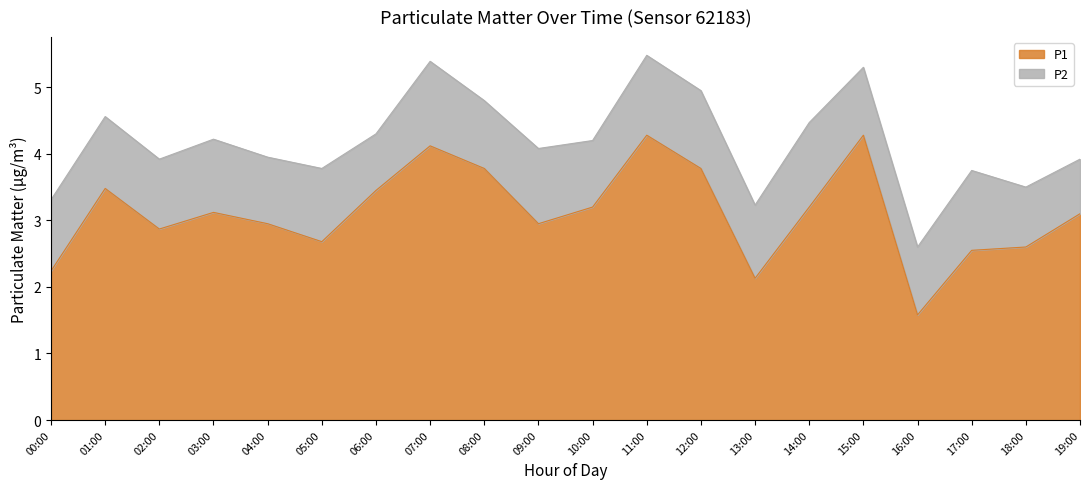

How many values are below 3?

9